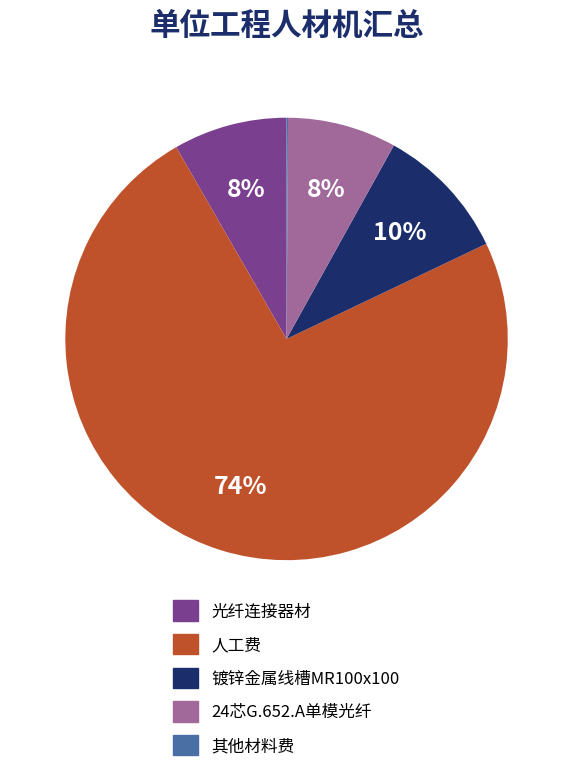

True or false: 镀锌金属线槽MR100x100 accounts for 3% of the total.

False